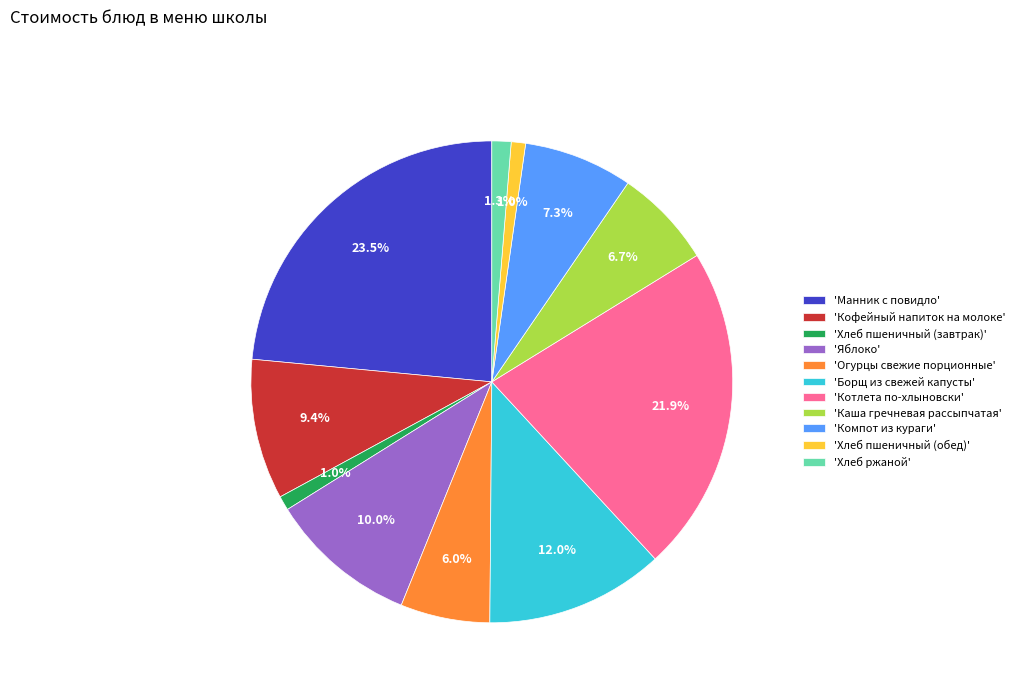

Combined, do 'Манник с повидло' and 'Огурцы свежие порционные' account for over 50%?

No